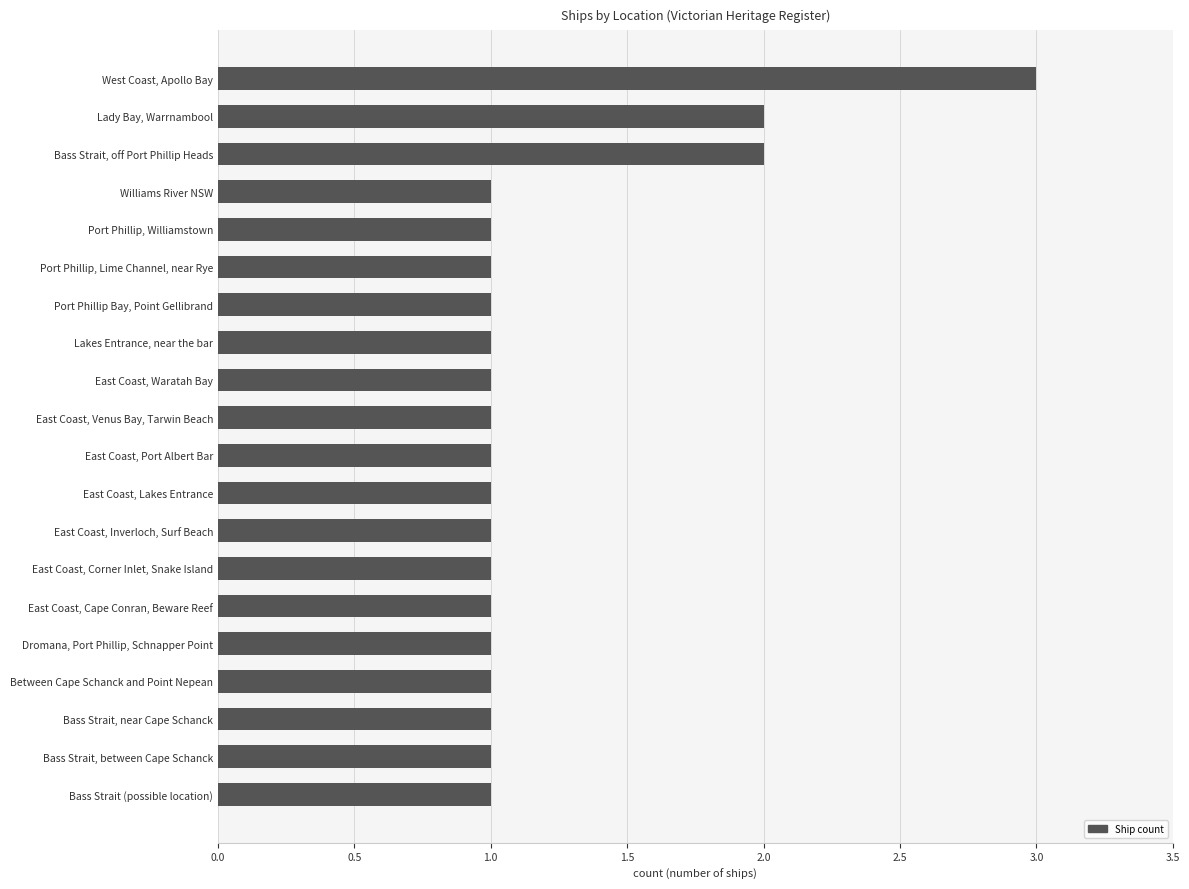

Does the chart contain any negative values?

No